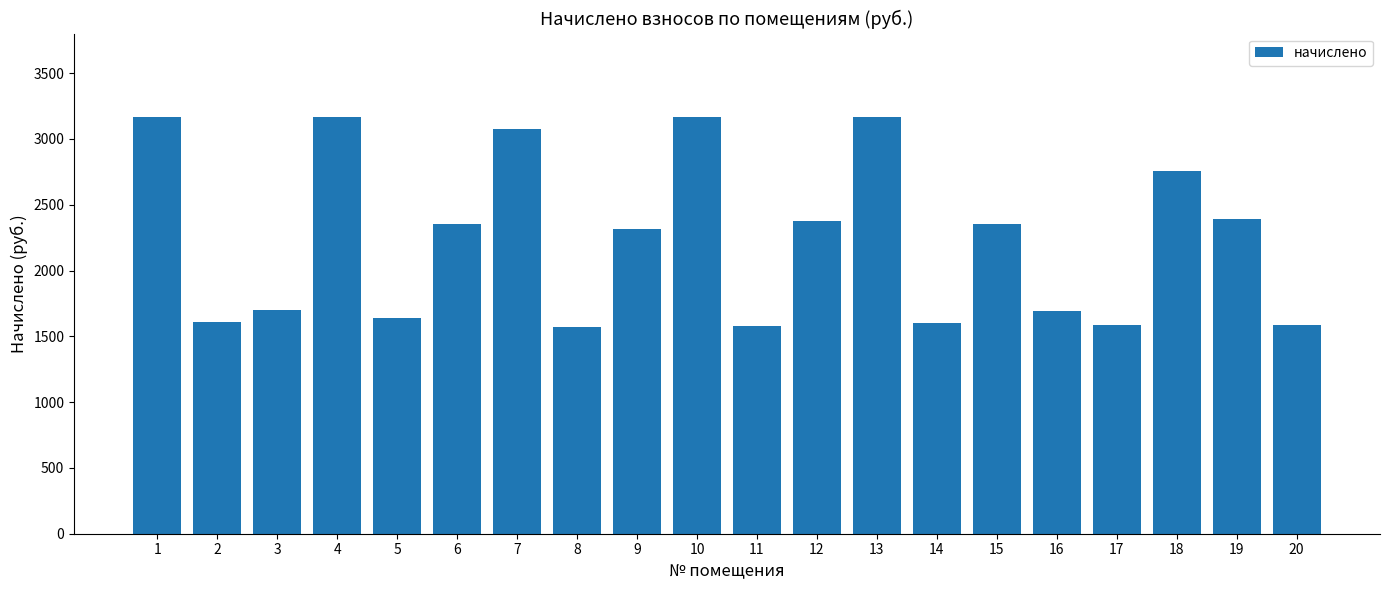

What is the value of the 17th bar from the left?

1588.4